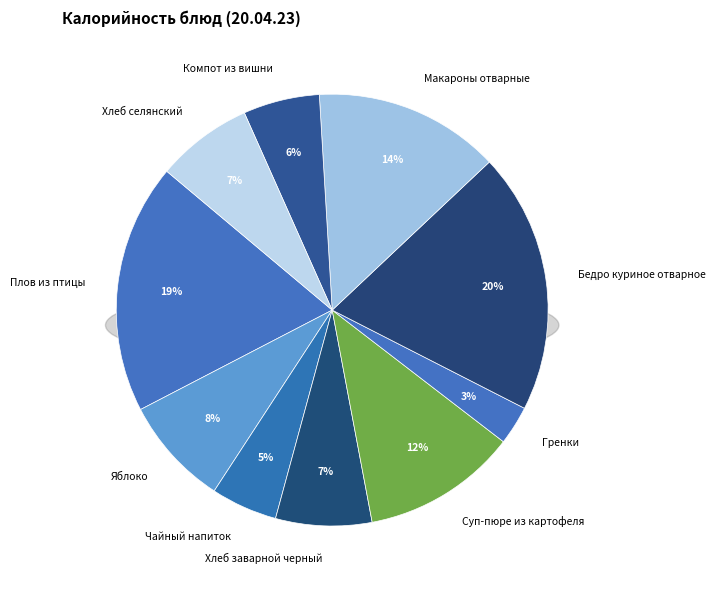

Which category has the smallest portion of the pie?

Гренки